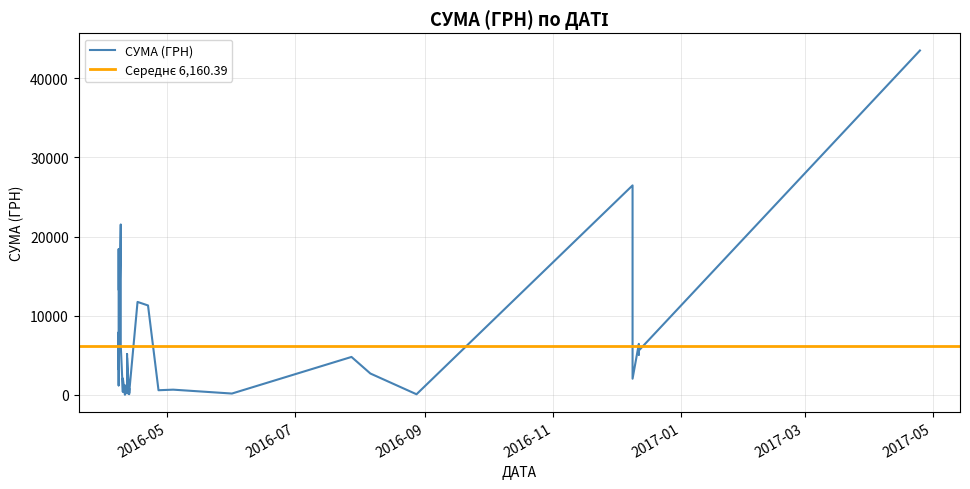

The value at 08.04.2016 is 7905.0. True or false?

True